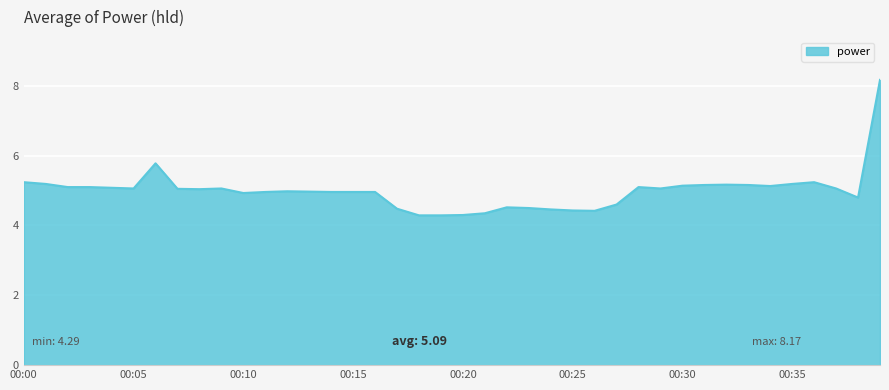

What is the smallest value displayed?

4.3